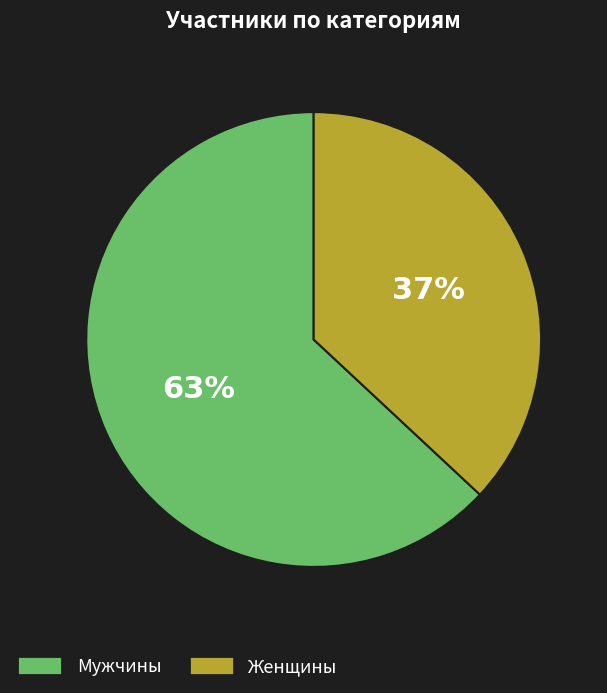

Does any single category account for the majority?

Yes